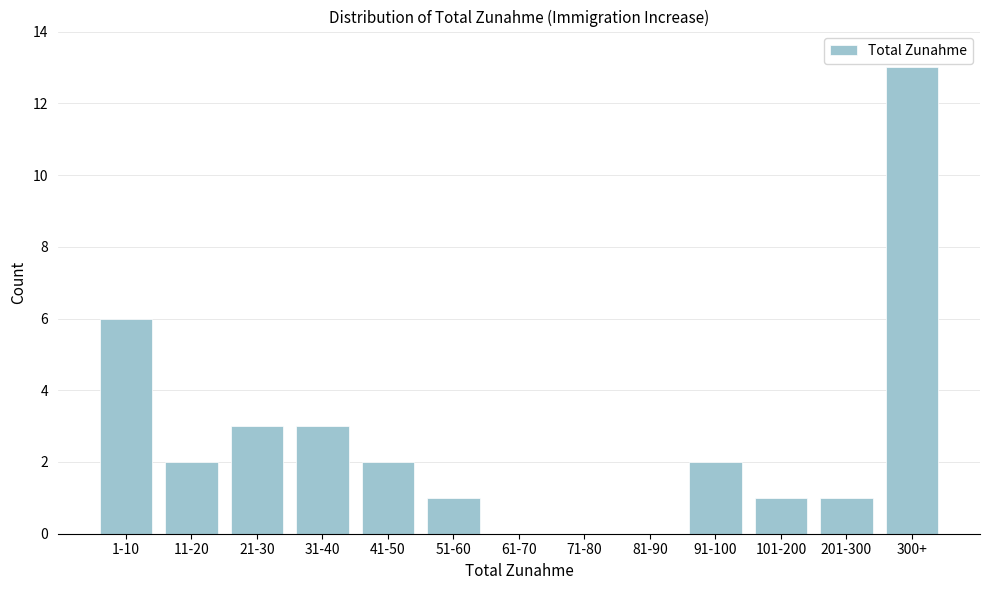

Reading right to left, extract all data points from this chart.

300+=13	201-300=1	101-200=1	91-100=2	81-90=0	71-80=0	61-70=0	51-60=1	41-50=2	31-40=3	21-30=3	11-20=2	1-10=6